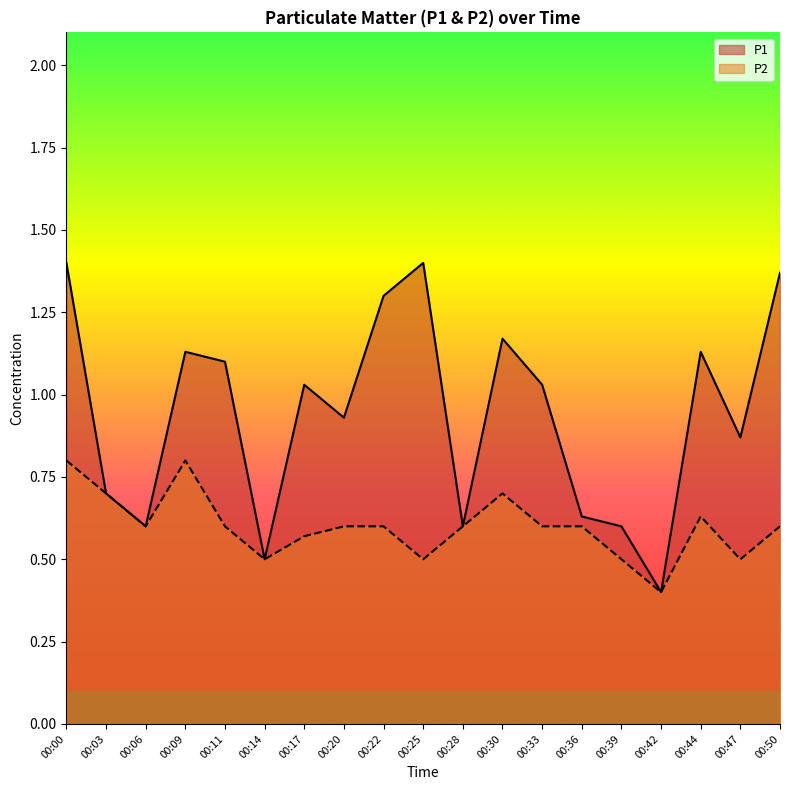

What is the average value of the P2 series?

0.6